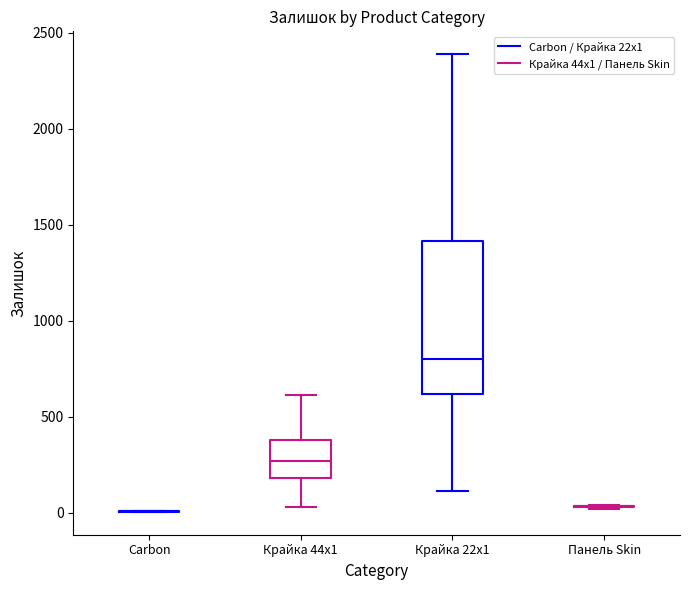

Reading left to right, transcribe this box plot: for each box, give where its median line is, the range the box spans, and where its two whiskers end, as read against the y-axis. The values are not printed on the chart, so give them approximately, as read against the axis.

Carbon: box collapsed to a line at 0, whiskers 0 to 0
Крайка 44x1: median 250, box 200 to 400, whiskers 50 to 600
Крайка 22x1: median 800, box 600 to 1400, whiskers 100 to 2400
Панель Skin: box collapsed to a line at 50, whiskers 0 to 50